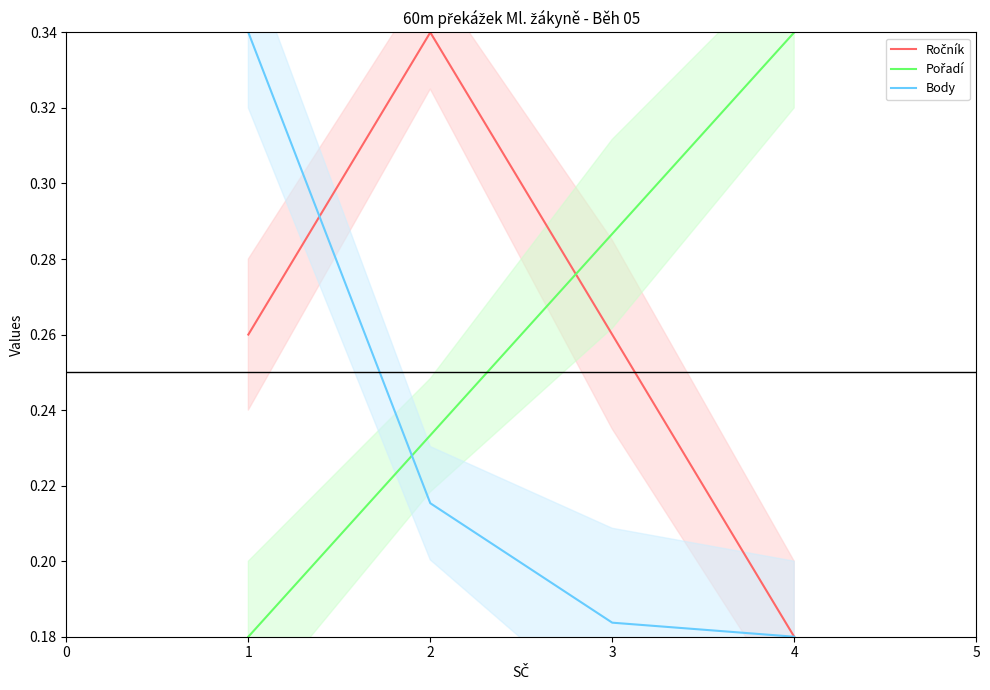

Where is Body nearest to the value 0?

4